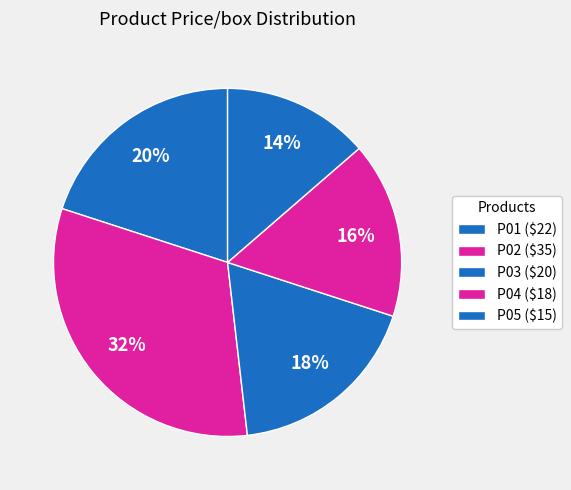

How many slices are in this pie chart?

5